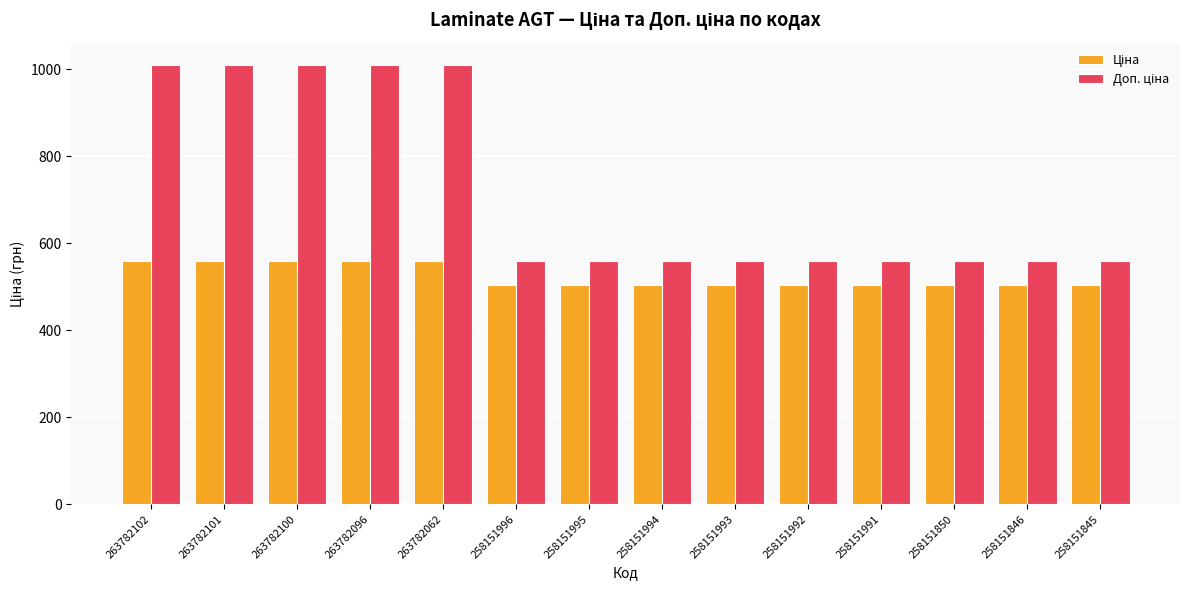

What is the spread (max minus min) of values at 258151845?

54.5